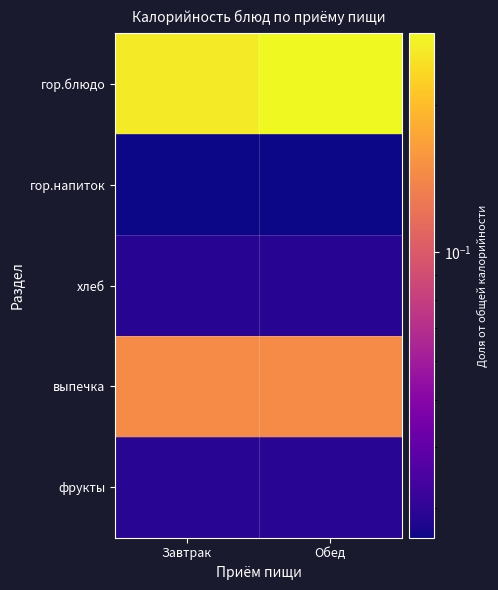

Reading left to right, list all the values displayed in this chart.

гор.блюдо: Завтрак=0.3	Обед=0.3
гор.напиток: Завтрак=0.0	Обед=0.0
хлеб: Завтрак=0.0	Обед=0.0
выпечка: Завтрак=0.1	Обед=0.1
фрукты: Завтрак=0.0	Обед=0.0